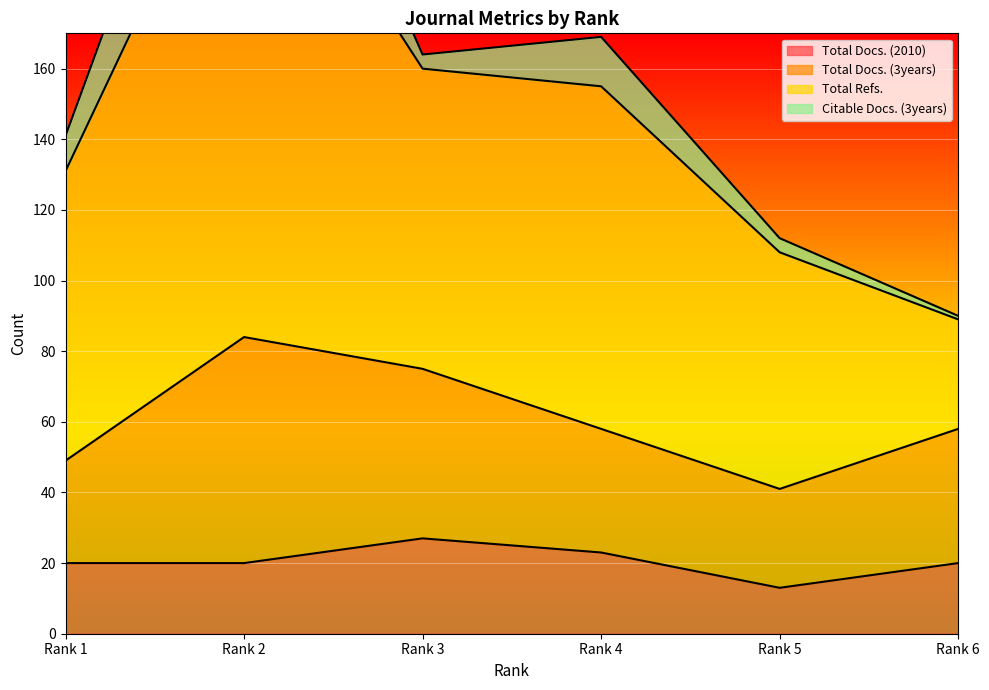

Reading left to right, list all the values displayed in this chart.

Total Docs. (2010): Rank 1=20	Rank 2=20	Rank 3=27	Rank 4=23	Rank 5=13	Rank 6=20
Total Docs. (3years): Rank 1=29	Rank 2=64	Rank 3=48	Rank 4=35	Rank 5=28	Rank 6=38
Total Refs.: Rank 1=82	Rank 2=154	Rank 3=85	Rank 4=97	Rank 5=67	Rank 6=31
Citable Docs. (3years): Rank 1=10	Rank 2=41	Rank 3=4	Rank 4=14	Rank 5=4	Rank 6=1